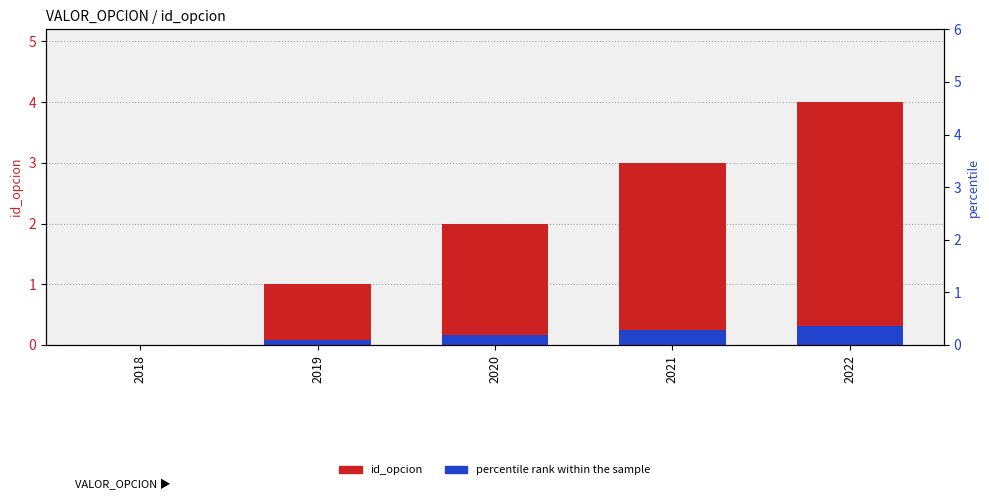

Rank the series at 2022 from highest to lowest value.

id_opcion, percentile rank within the sample